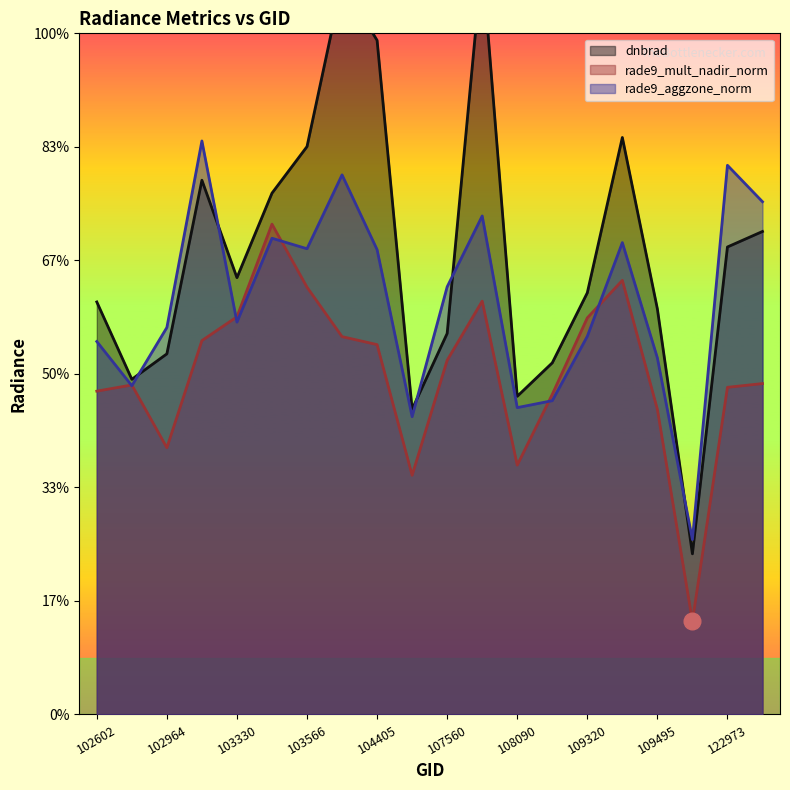

Reading right to left, list all the values displayed in this chart.

dnbrad: 2.1	2.1	0.7	1.8	2.5	1.9	1.5	1.4	3.3	1.7	1.3	3.0	3.2	2.5	2.3	1.9	2.4	1.6	1.5	1.8
rade9_mult_nadir_norm: 1.5	1.4	0.4	1.3	1.9	1.7	1.4	1.1	1.8	1.6	1.1	1.6	1.7	1.9	2.2	1.8	1.6	1.2	1.5	1.4
rade9_aggzone_norm: 2.3	2.4	0.8	1.6	2.1	1.7	1.4	1.4	2.2	1.9	1.3	2.0	2.4	2.1	2.1	1.7	2.5	1.7	1.4	1.6